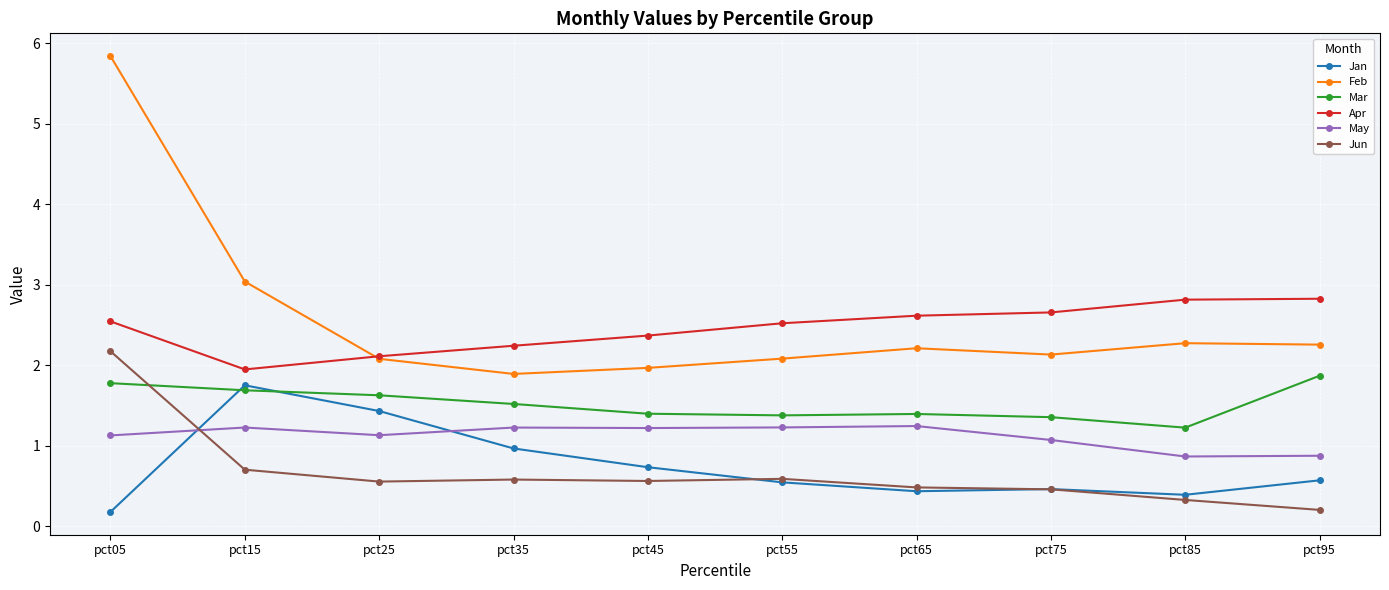

What is the value of the Jan point at the 2nd from the left?

1.8